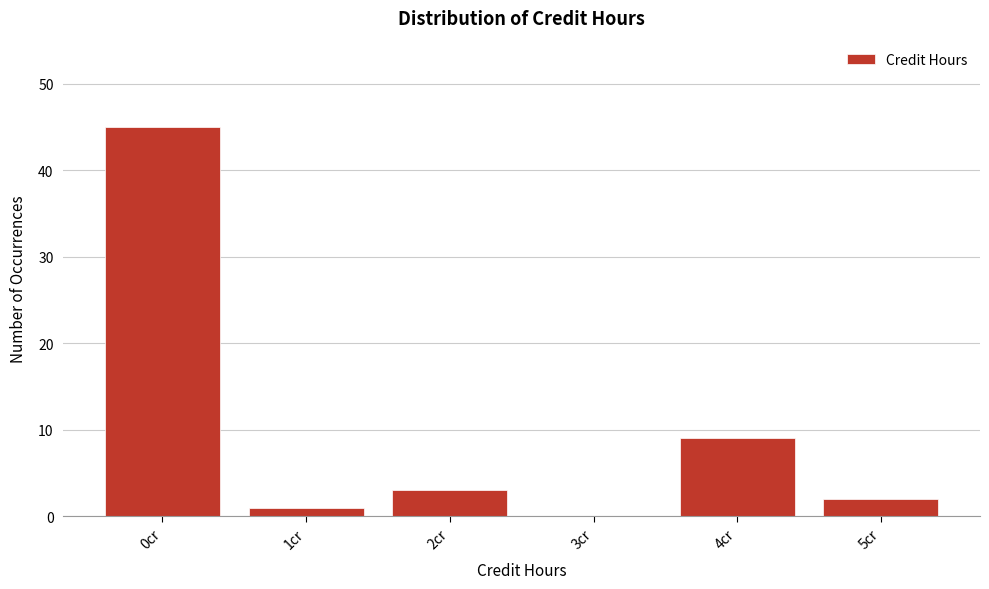

Reading left to right, transcribe all the data shown in this chart.

0cr=45	1cr=1	2cr=3	3cr=0	4cr=9	5cr=2